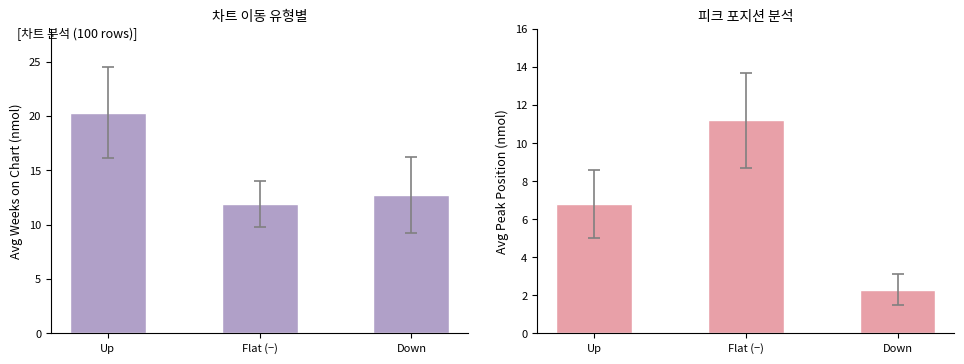

List the series in order of their overall mean, lowest first.

Avg Peak Position, Avg Weeks on Chart